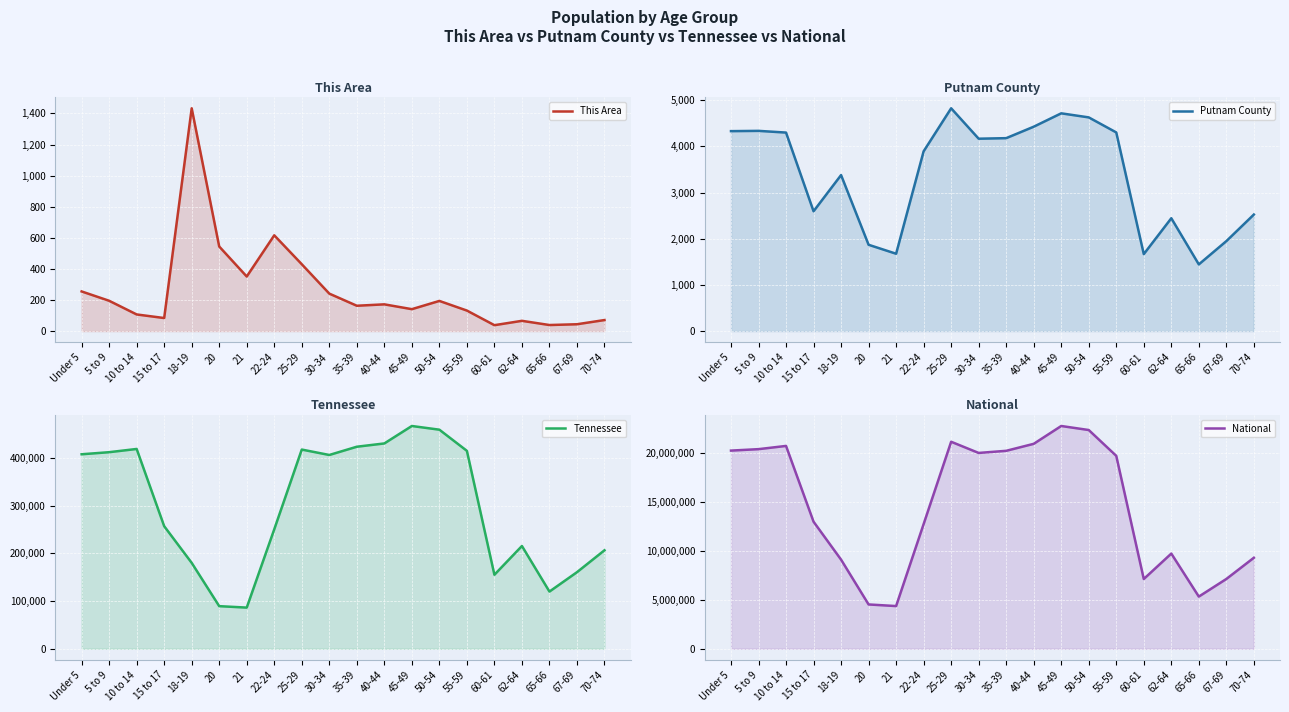

What is the total value across all series at 10 to 14?

21100543